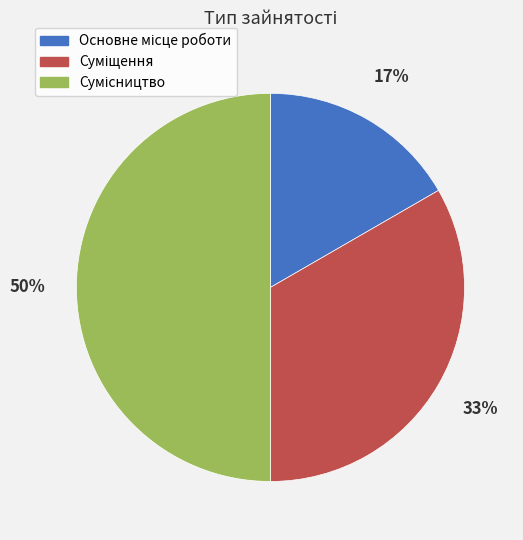

To the nearest percent, what is the average slice percentage?

33%